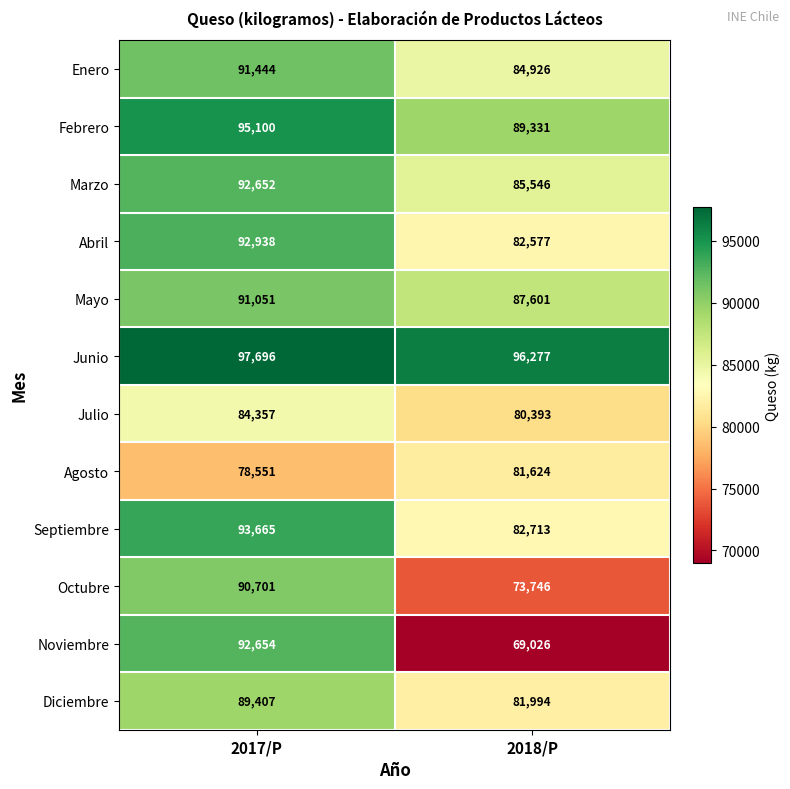

How many data points does each series have?

2